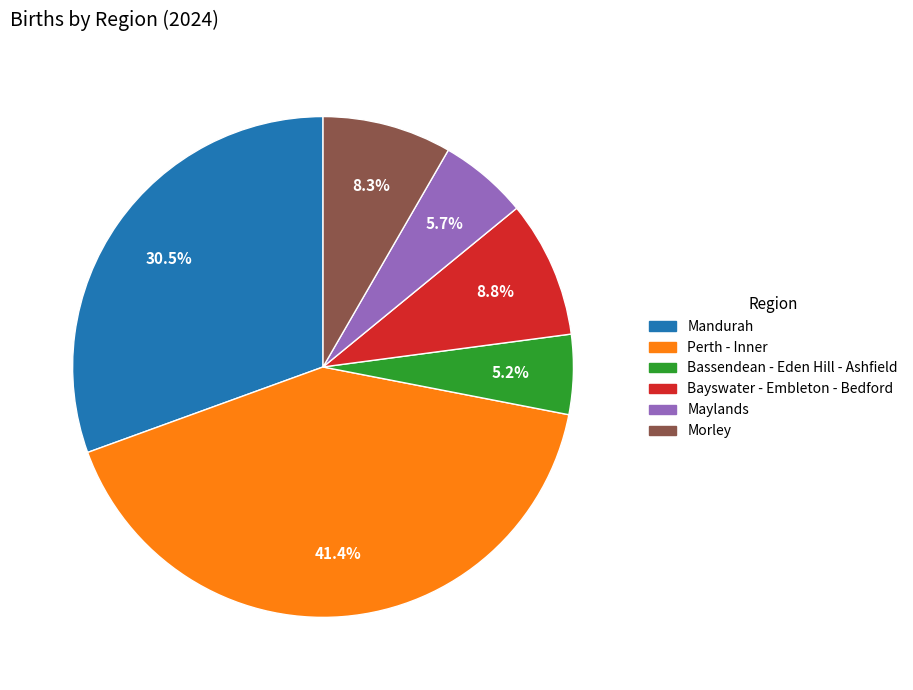

Is the sum of Mandurah and Perth - Inner greater than half?

Yes